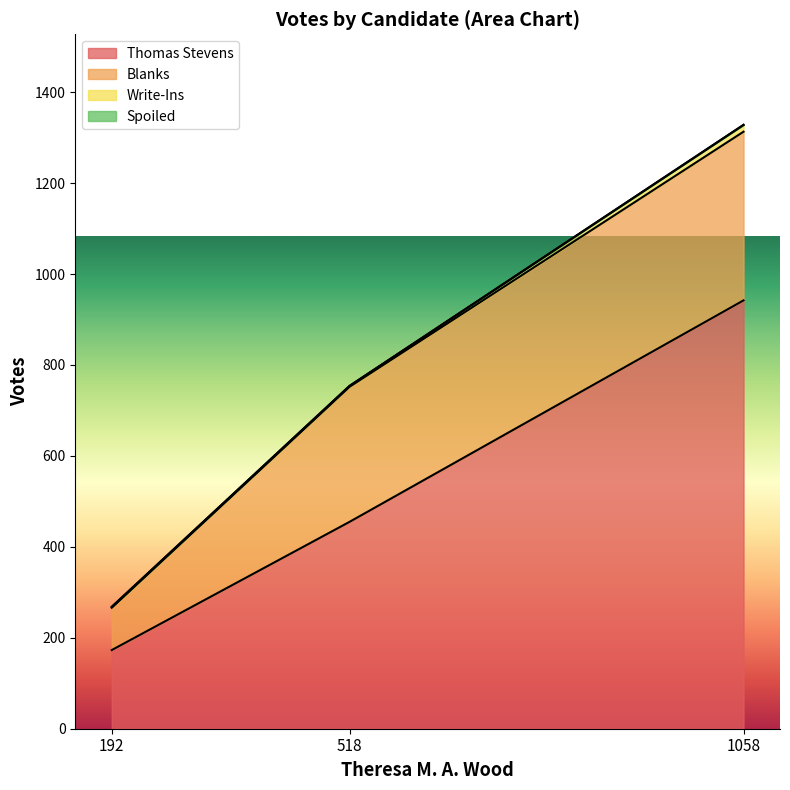

What are all the series names shown in the legend?

Thomas Stevens, Blanks, Write-Ins, Spoiled